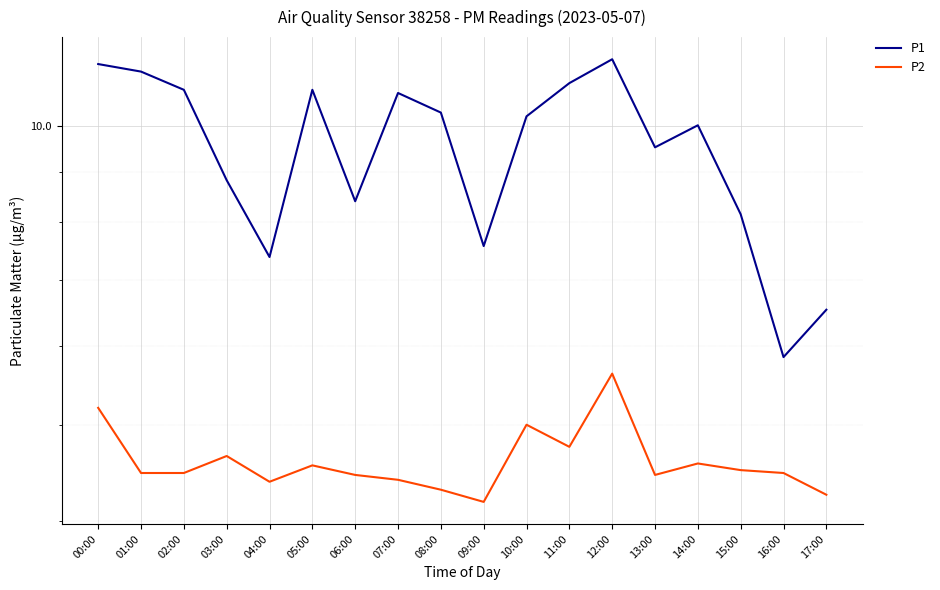

At which label does P1 first exceed 10?

00:00